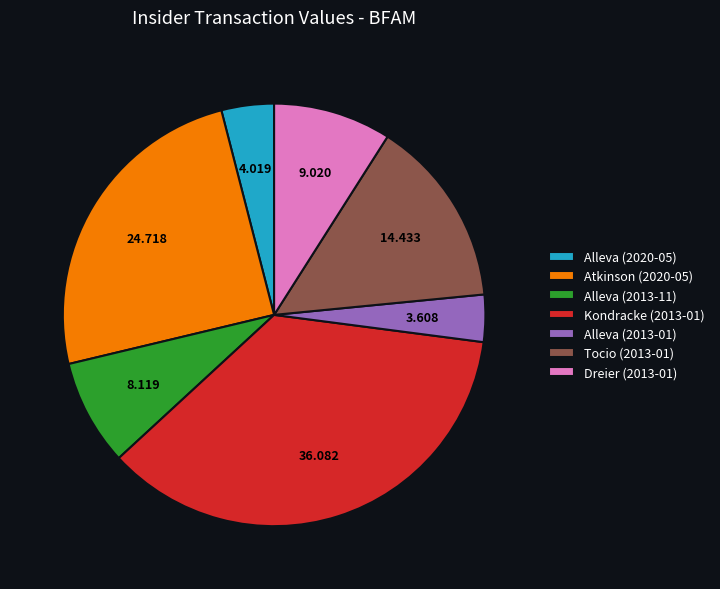

Does Alleva (2013-11) account for over 50% of the chart?

No